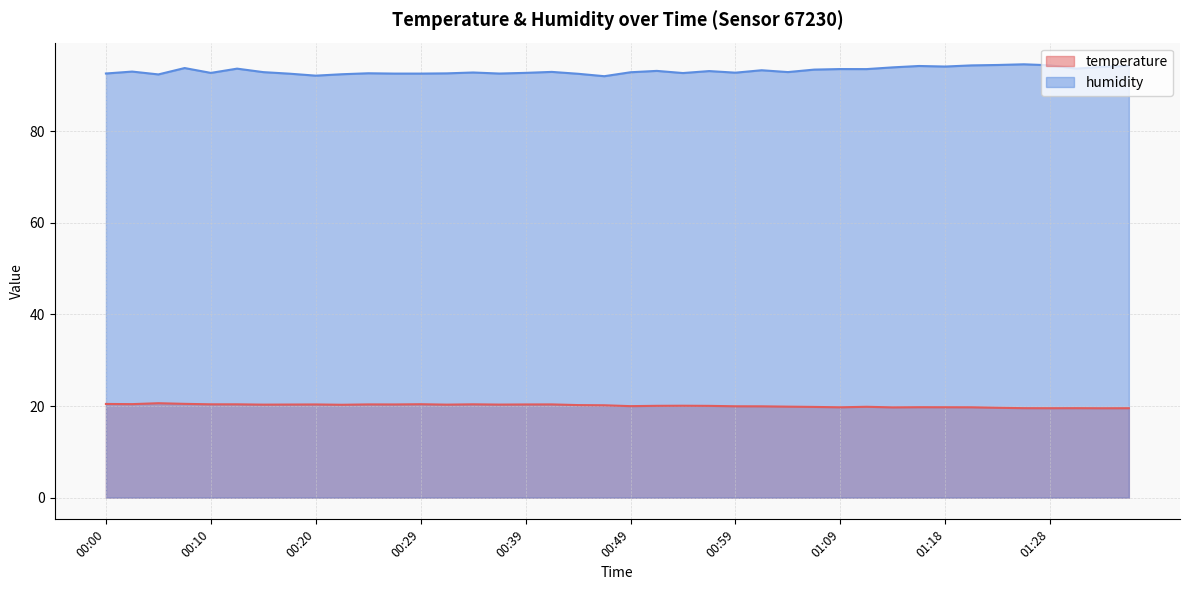

How many data points in humidity are above 92?

39